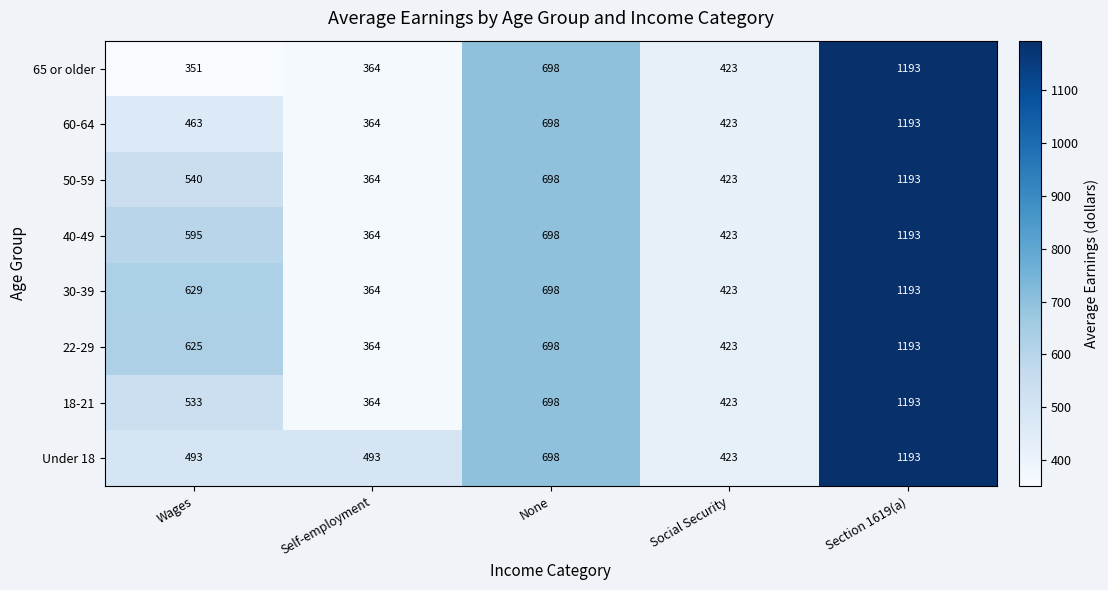

What is the difference between the highest and lowest values at Wages?

278